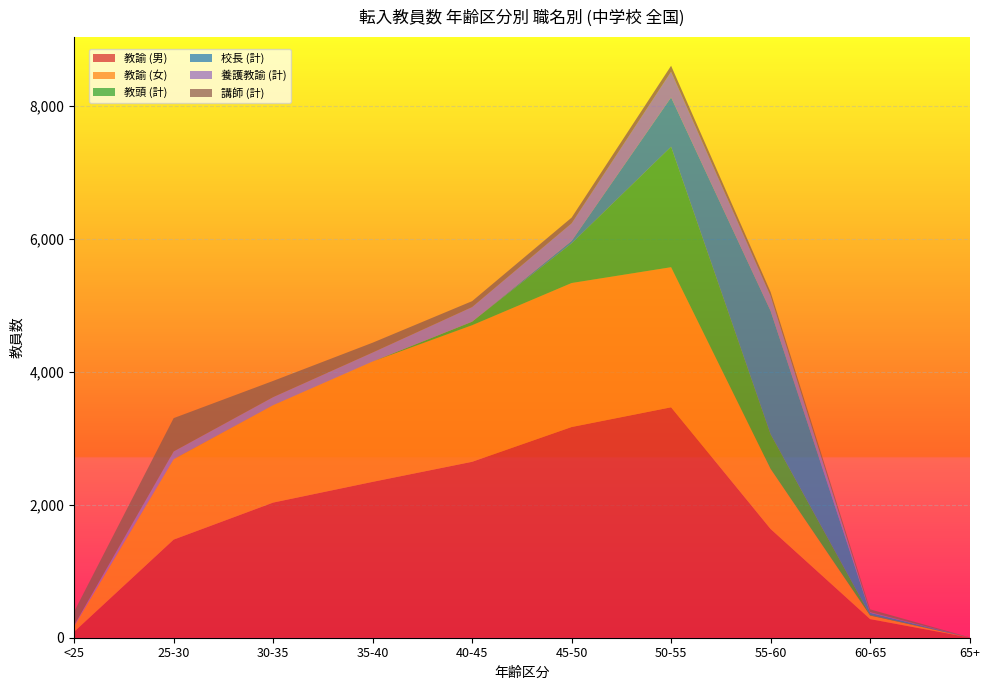

Reading right to left, transcribe all the data shown in this chart.

教諭 (男): 65+=3	60-65=280	55-60=1636	50-55=3467	45-50=3170	40-45=2647	35-40=2345	30-35=2033	25-30=1476	<25=89
教諭 (女): 65+=0	60-65=54	55-60=905	50-55=2108	45-50=2167	40-45=2055	35-40=1811	30-35=1466	25-30=1210	<25=85
教頭 (計): 65+=1	60-65=10	55-60=520	50-55=1813	45-50=596	40-45=53	35-40=0	30-35=0	25-30=1	<25=0
校長 (計): 65+=0	60-65=31	55-60=1857	50-55=742	45-50=37	40-45=0	35-40=0	30-35=0	25-30=0	<25=0
養護教諭 (計): 65+=0	60-65=10	55-60=224	50-55=387	45-50=265	40-45=220	35-40=135	30-35=121	25-30=116	<25=14
講師 (計): 65+=2	60-65=42	55-60=60	50-55=89	45-50=86	40-45=89	35-40=148	30-35=244	25-30=501	<25=205